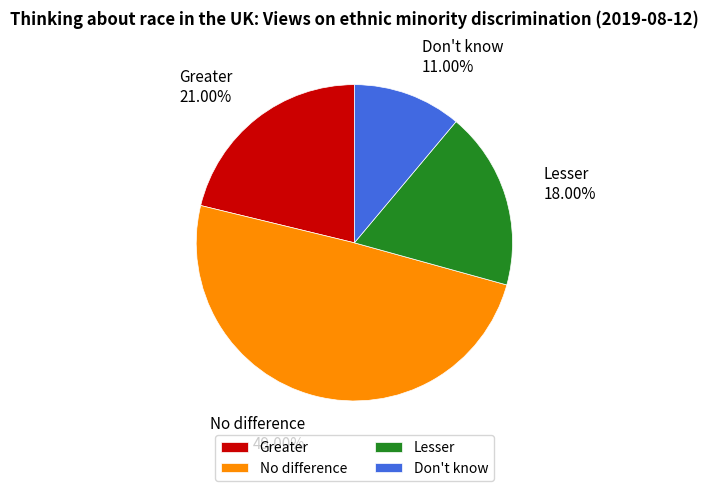

Rank the categories by value from highest to lowest.

No difference, Greater, Lesser, Don't know